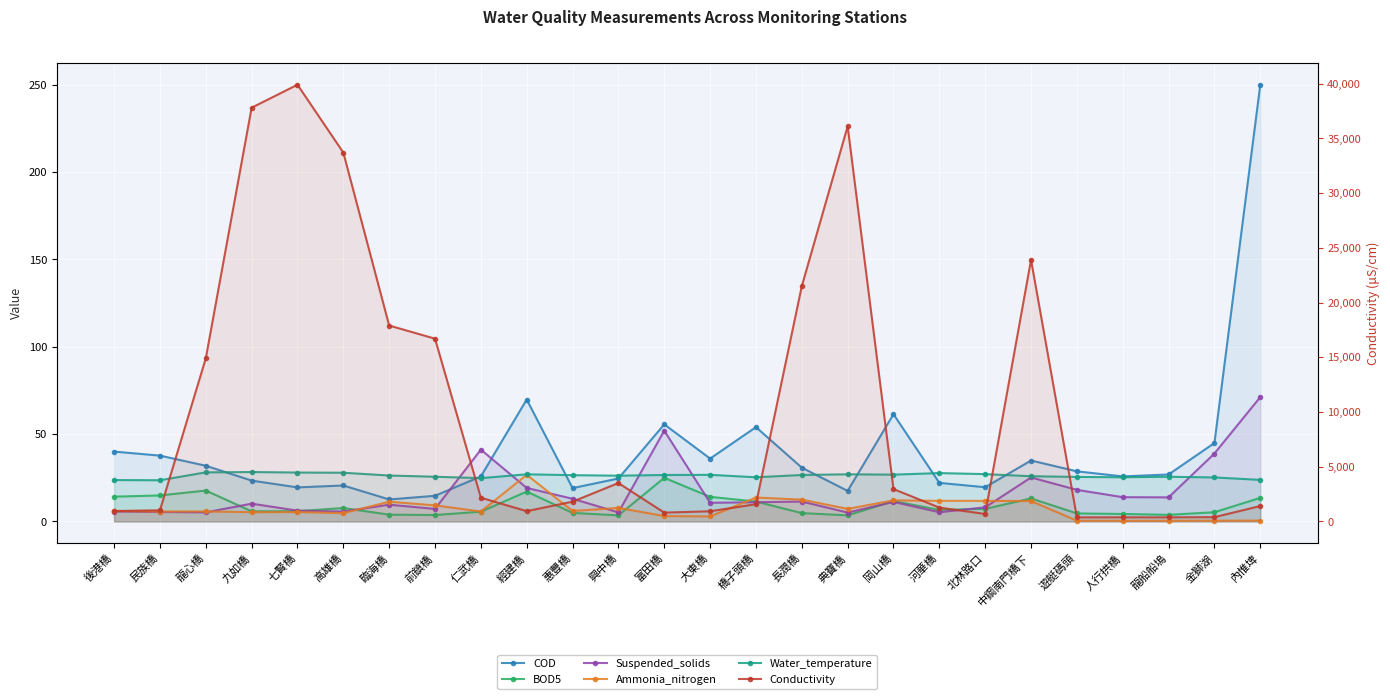

True or false: Ammonia_nitrogen and Water_temperature intersect in this chart.

False